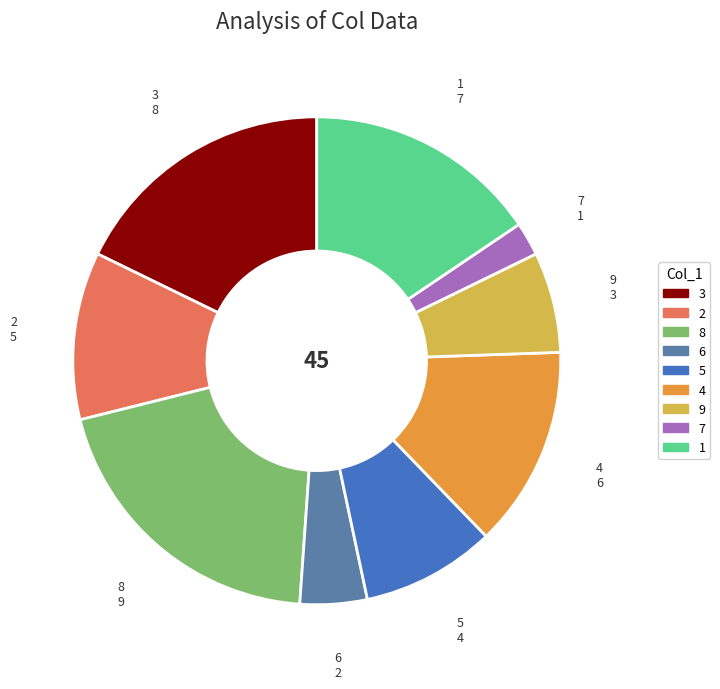

Does any single category account for the majority?

No